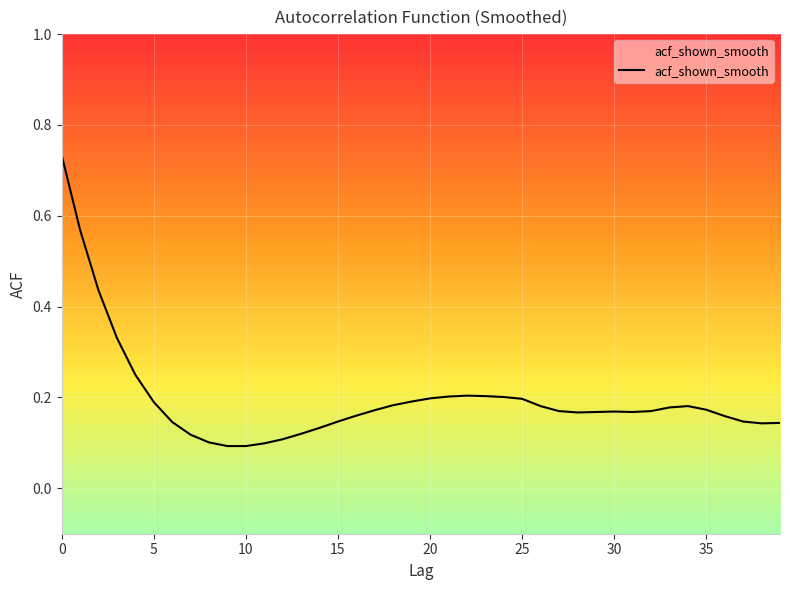

How many values are between 0 and 1?

40